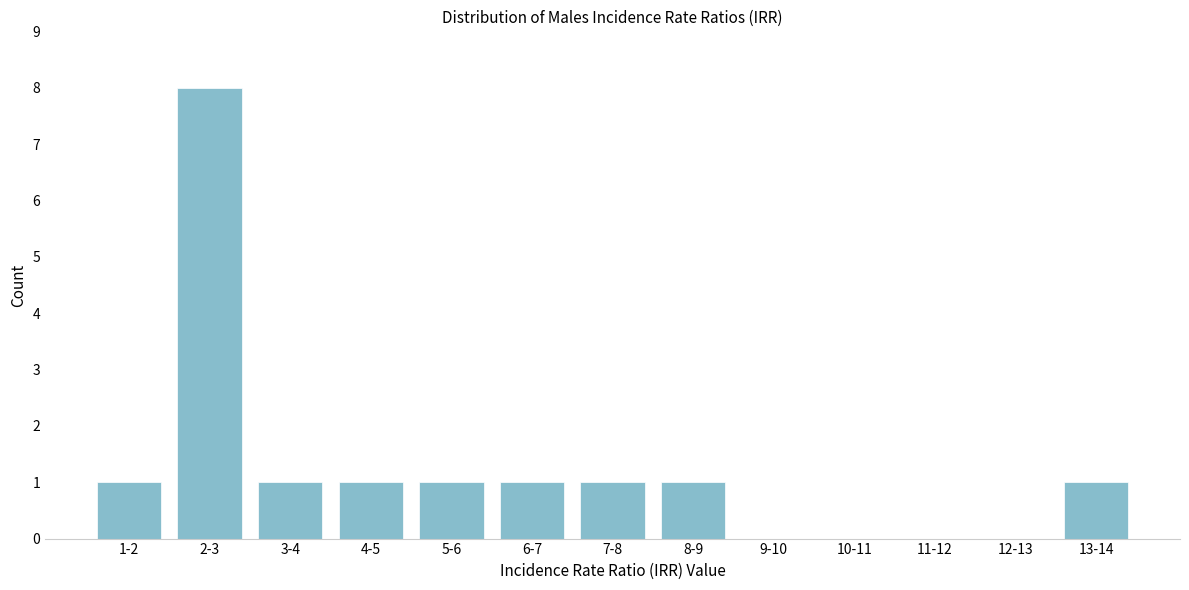

Reading left to right, transcribe all the data shown in this chart.

1-2=1	2-3=8	3-4=1	4-5=1	5-6=1	6-7=1	7-8=1	8-9=1	9-10=0	10-11=0	11-12=0	12-13=0	13-14=1